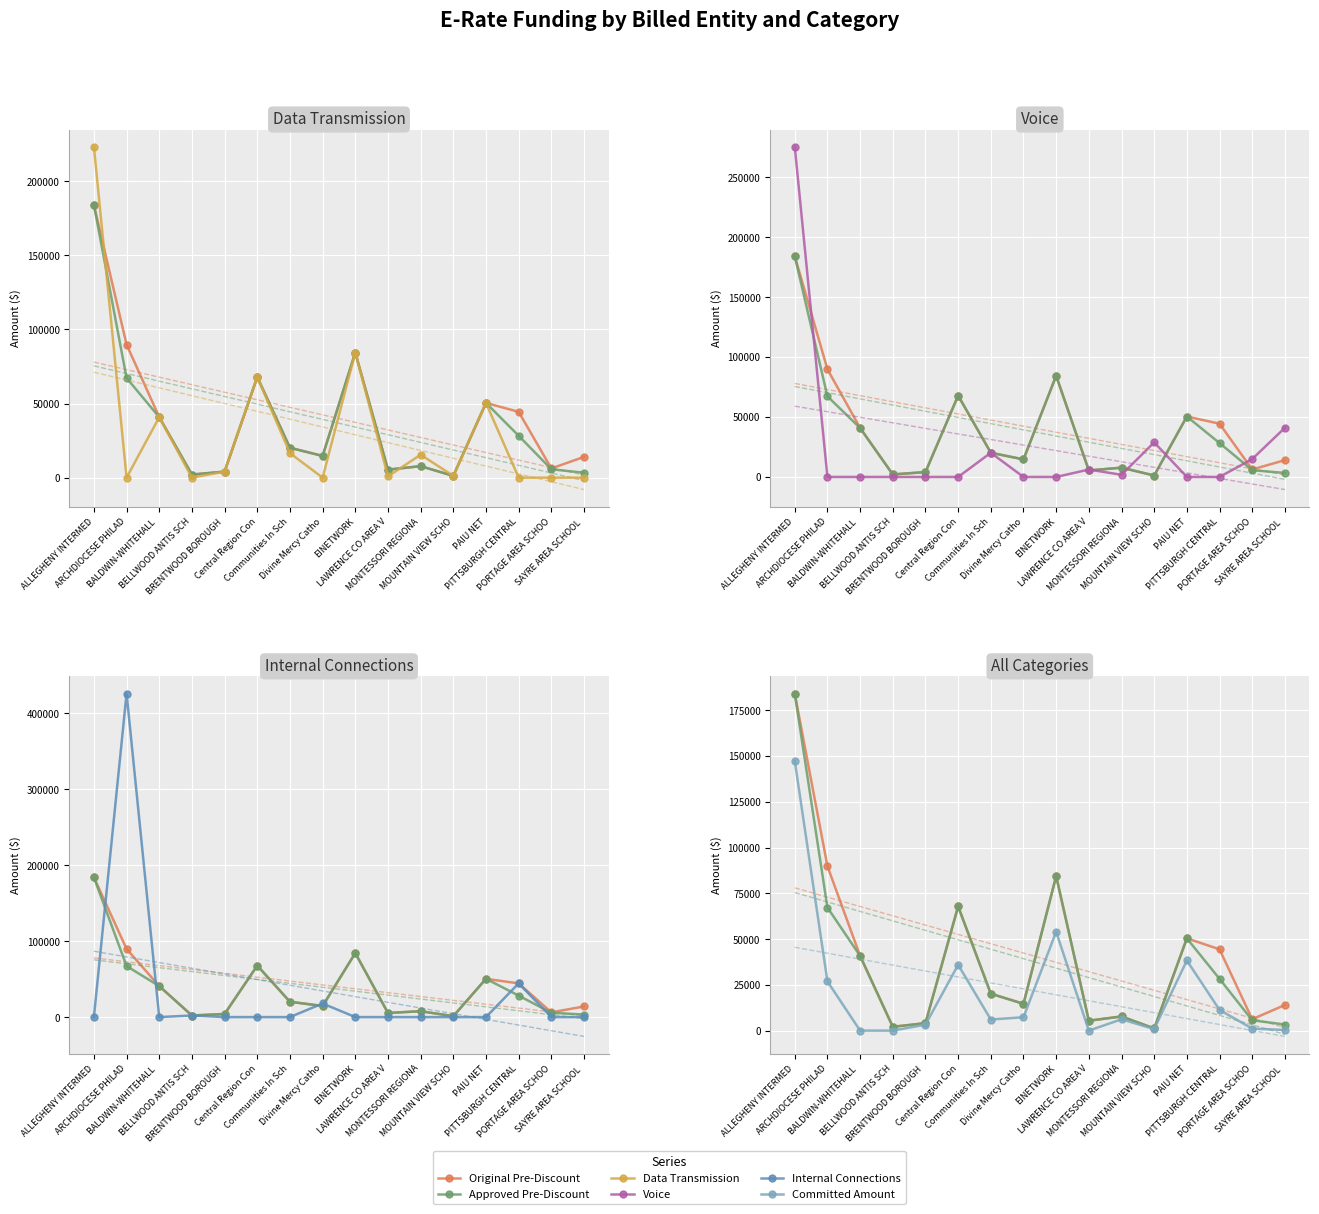

What is the difference between the maximum and minimum values in the Data Transmission series?

223269.8